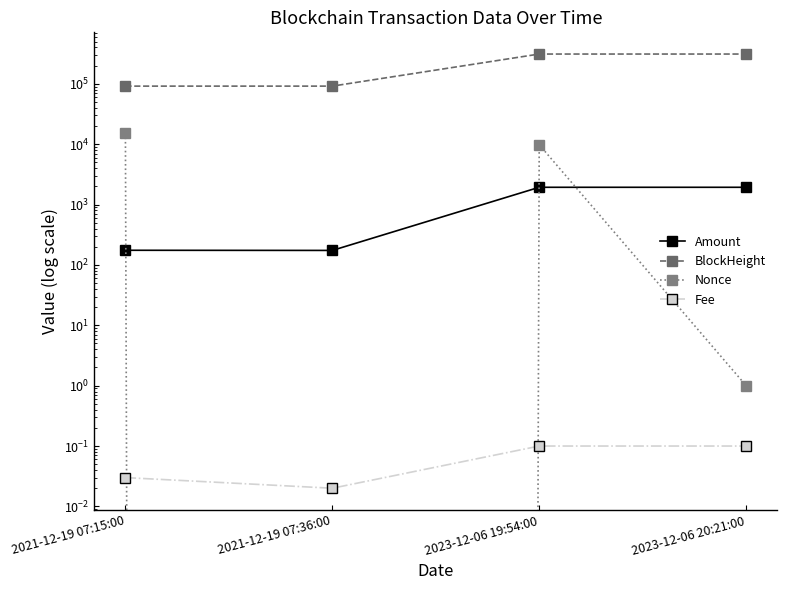

Count the number of data series in this chart.

4